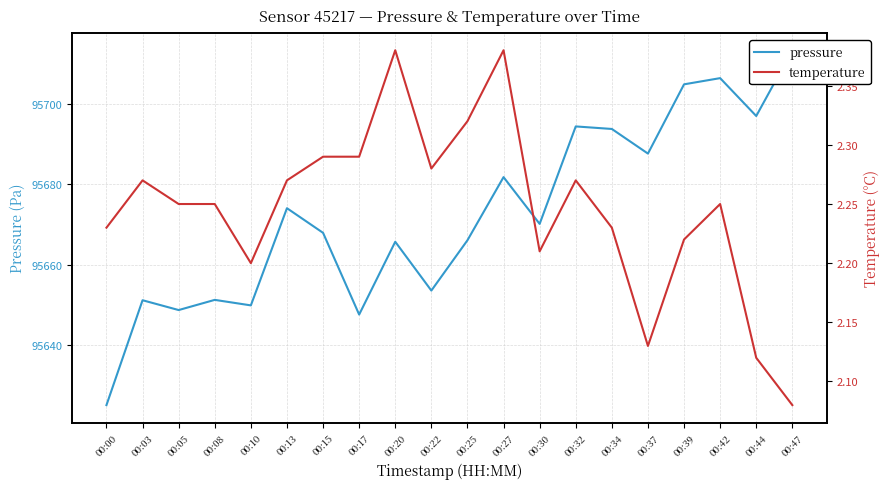

At which category is the sum across all series the highest?

00:47